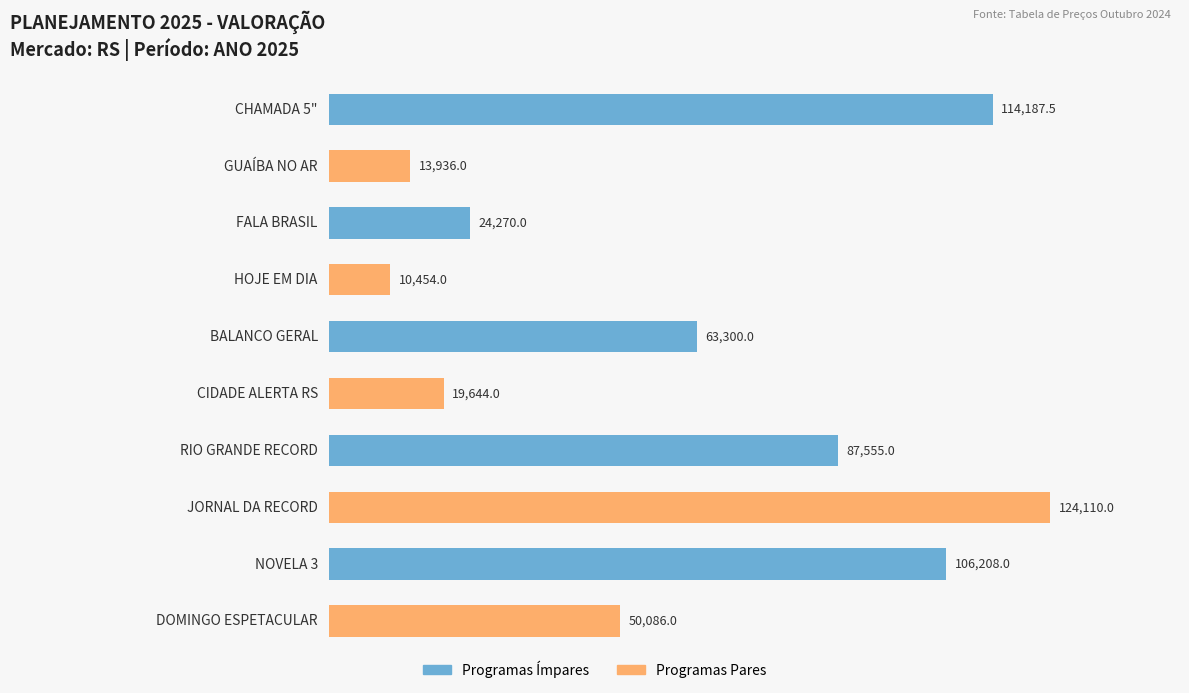

Reading top to bottom, extract all data points from this chart.

114187.5	13936.0	24270.0	10454.0	63300.0	19644.0	87555.0	124110.0	106208.0	50086.0